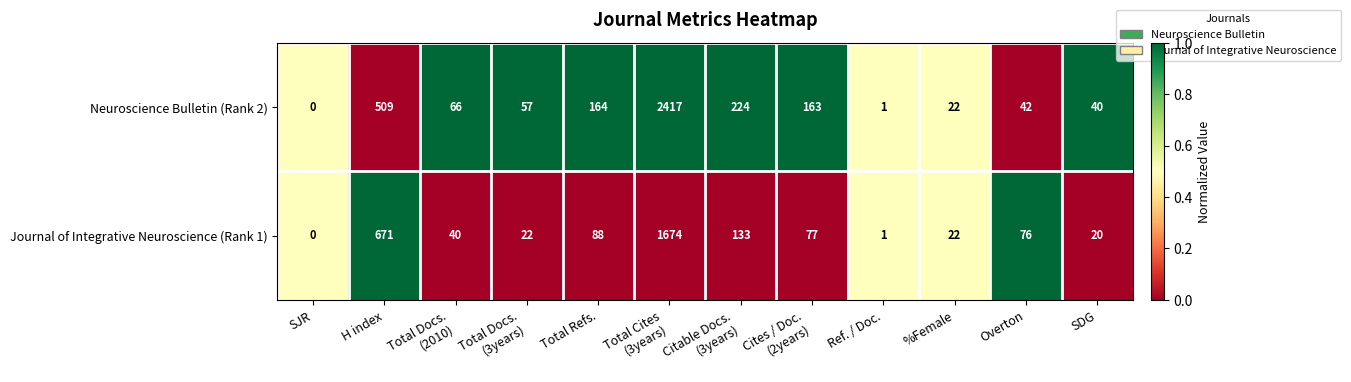

Which label corresponds to the smallest value in the chart?

SJR